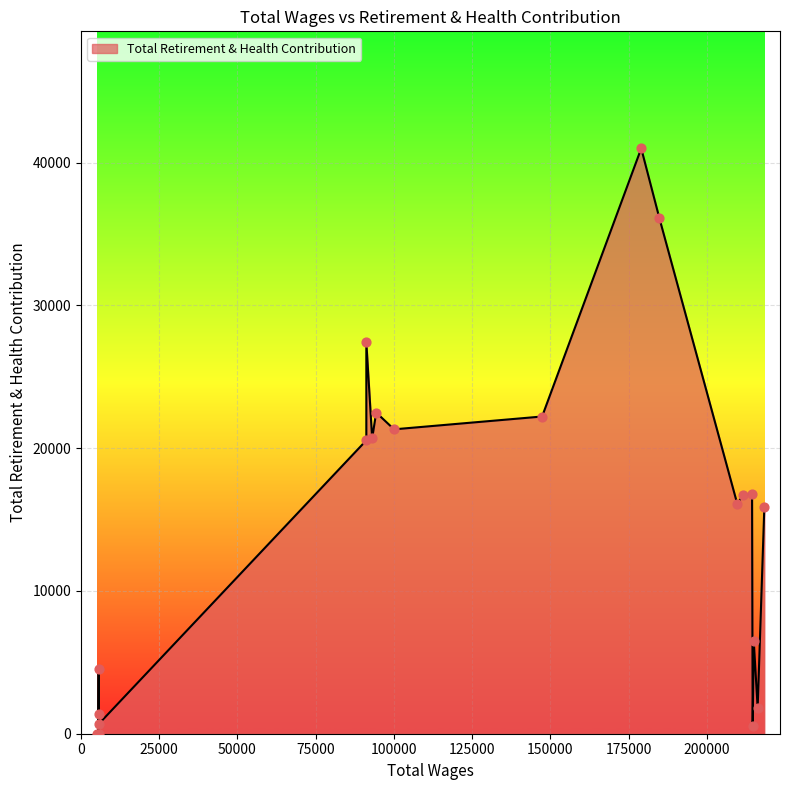

What is the change in value from 5631.0 to 5000.0?

-4553